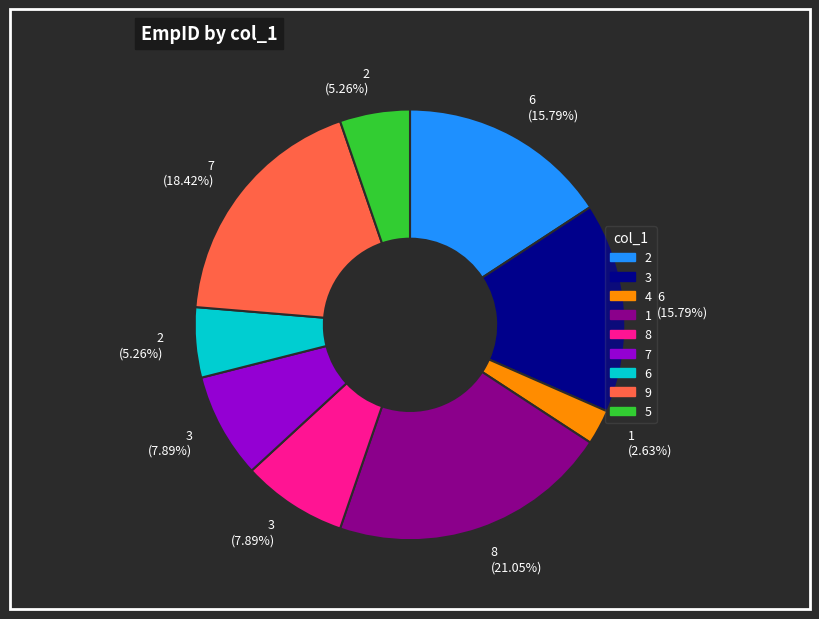

Is there a majority slice in this chart?

No